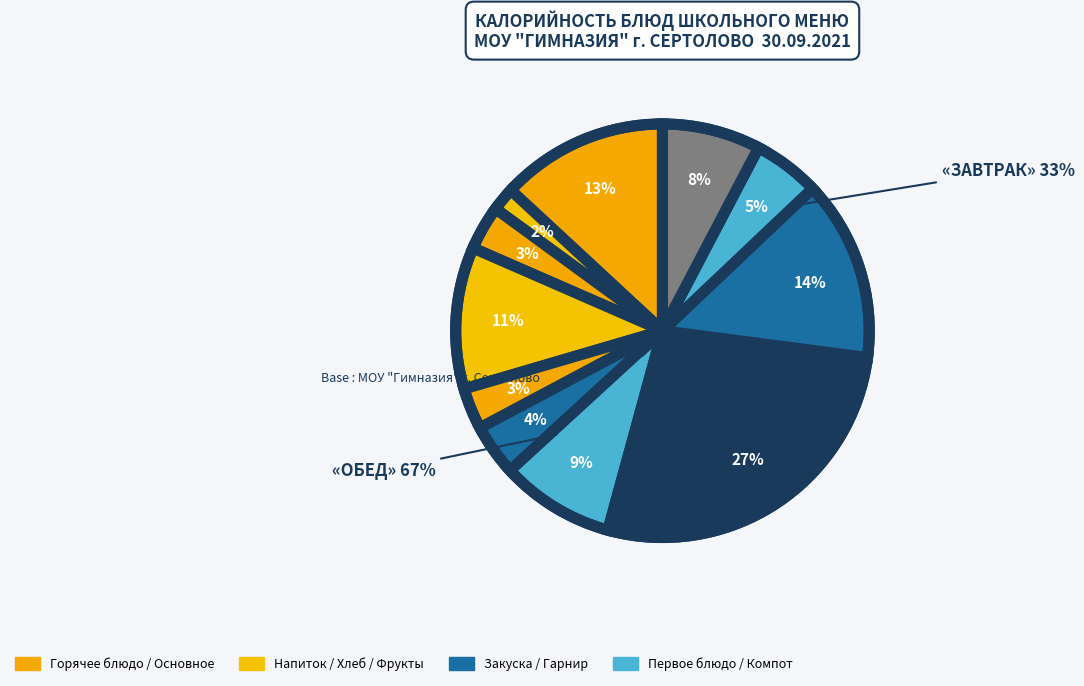

To the nearest percent, what percentage of the pie is Хлеб ржано-пшеничный?

8%